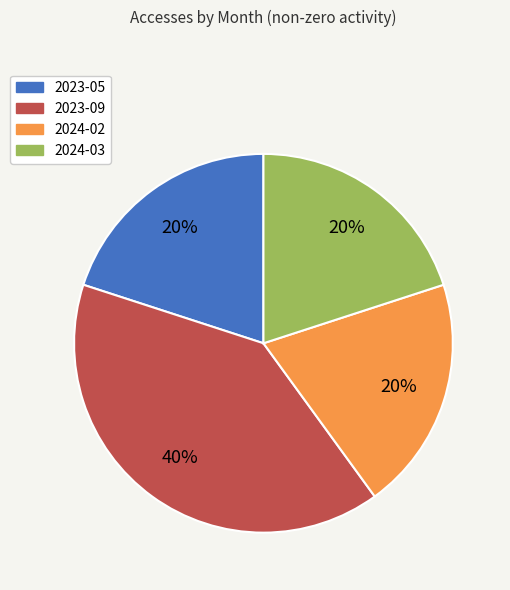

To the nearest percent, what is the combined percentage of 2023-05 and 2024-02?

40%